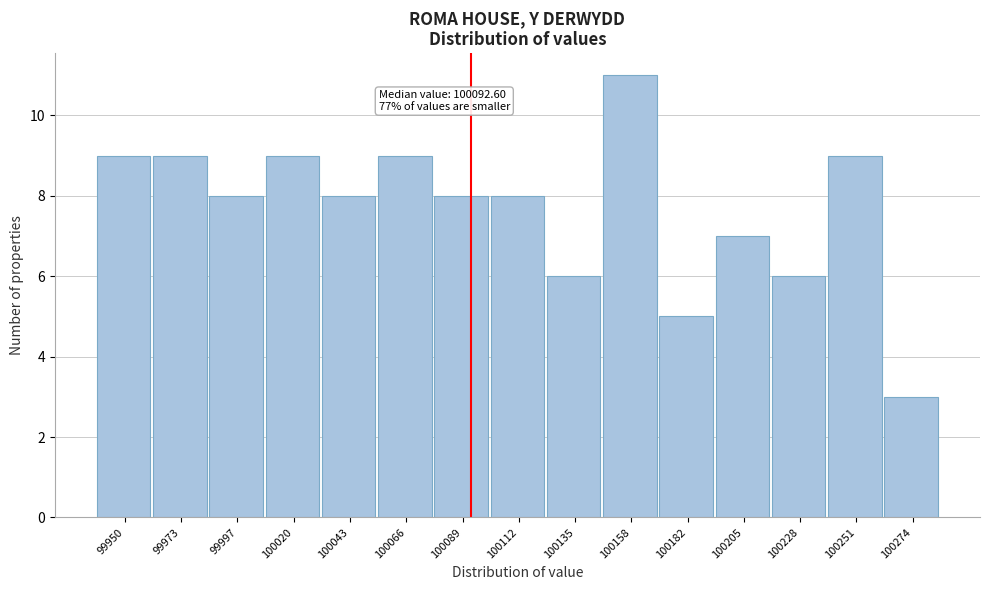

Over which range of the x-axis is the bar tallest?

100145 to 100170